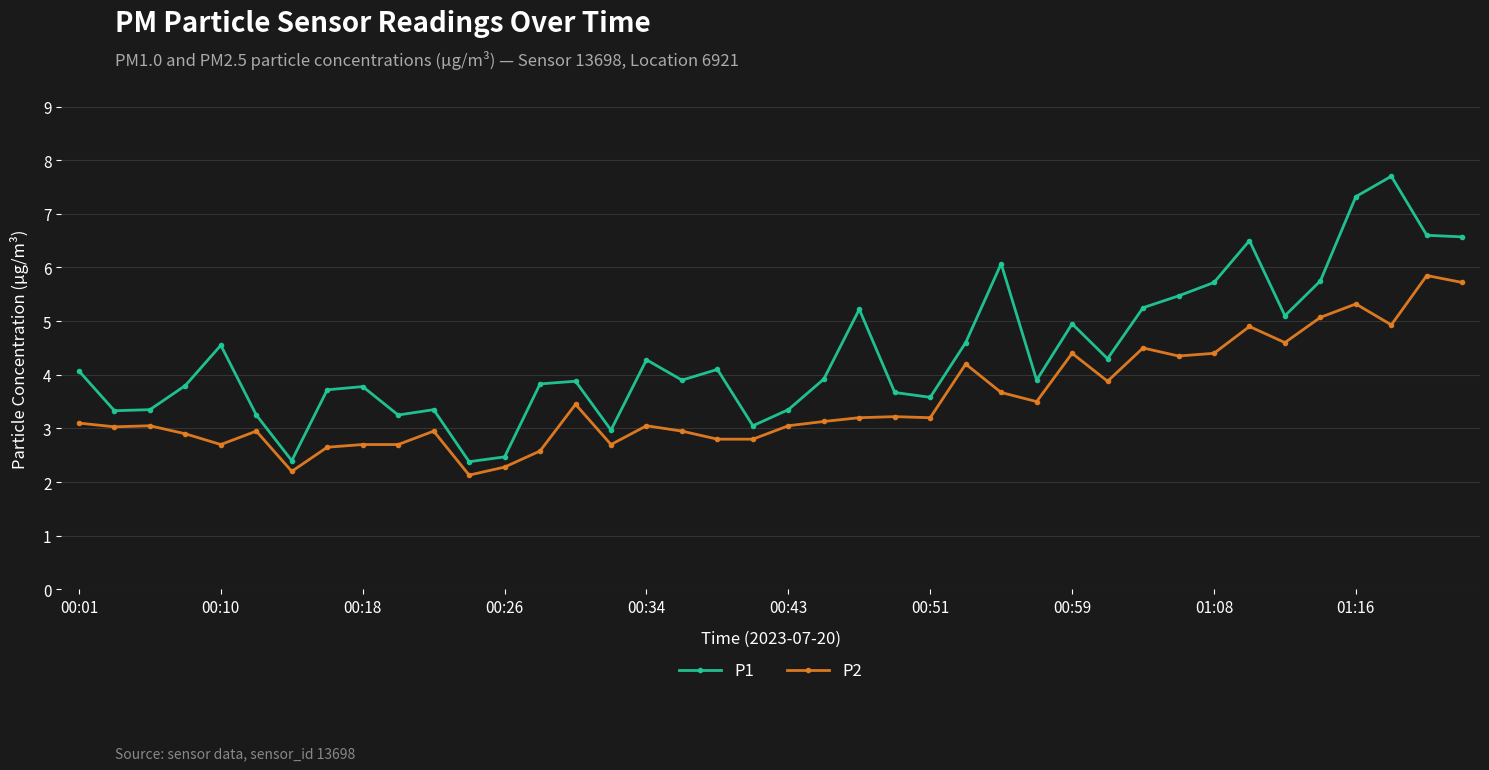

Which series has the widest spread of values?

P1